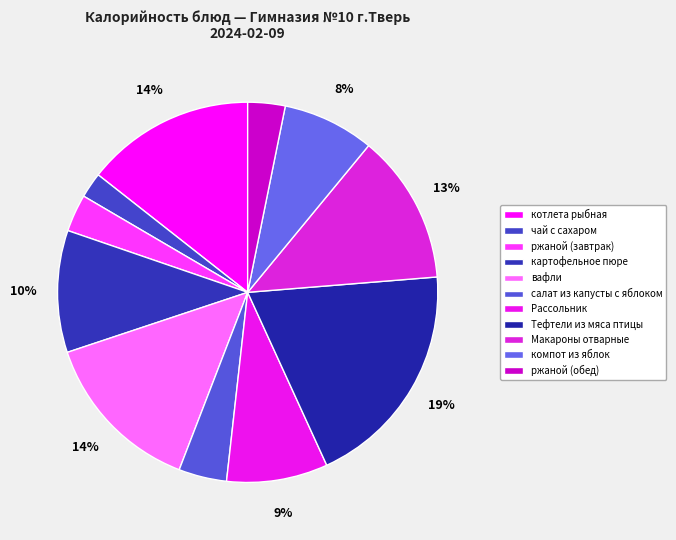

What percentage is NOT represented by ржаной (завтрак)?

96.8%